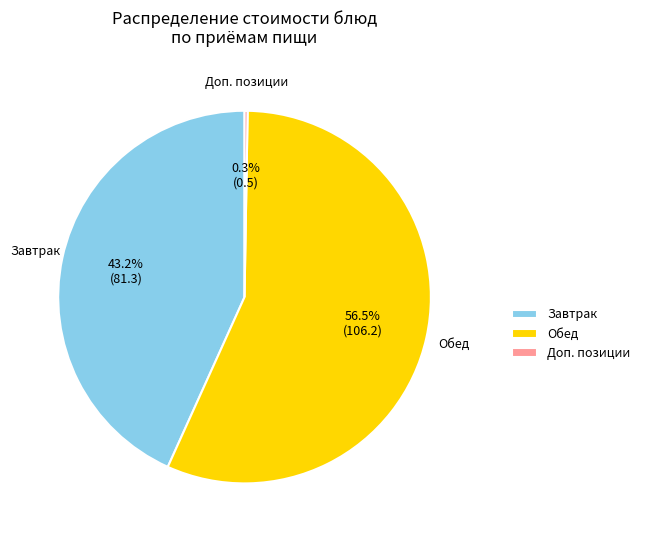

To the nearest percent, what is the difference between the largest and smallest slice percentages?

56%